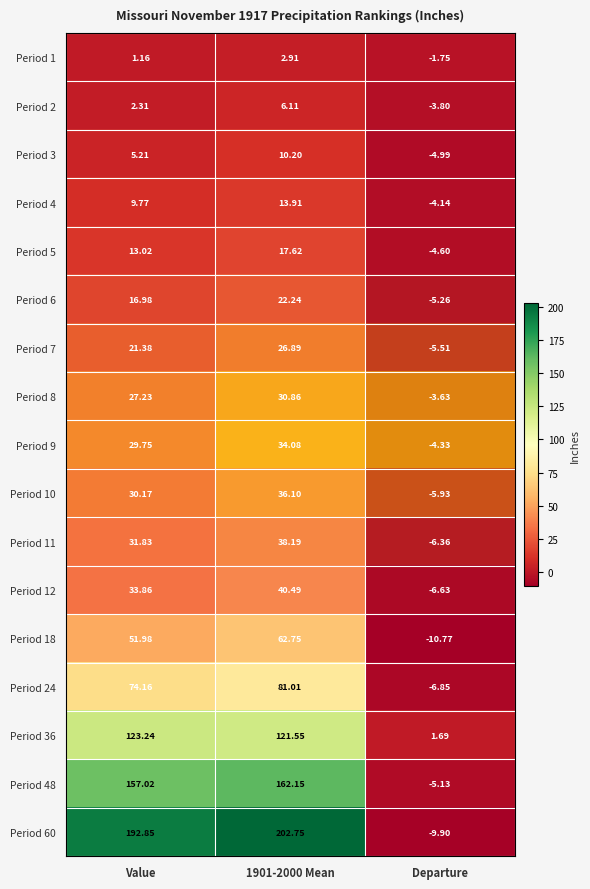

At which label does Period 18 reach its minimum?

Departure